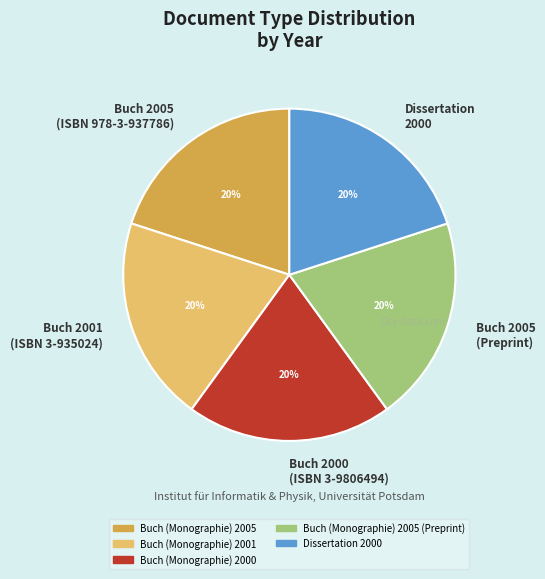

To the nearest percent, what is the combined percentage of Buch (Monographie) 2005 and Buch (Monographie) 2001?

40%